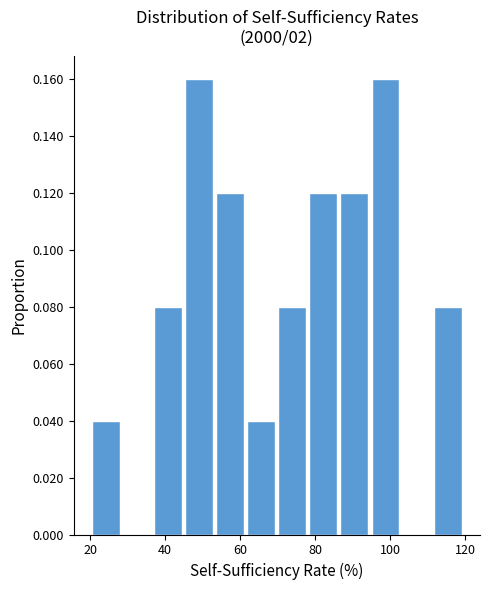

Reading left to right, transcribe this chart: for each bar, give the range it covers on the x-axis and its height. Neither the bar edges nor the heights are printed on the chart, so give them approximately, as read against the axes.

20 to 28: 0.04
28 to 38: 0
38 to 46: 0.08
46 to 54: 0.16
54 to 62: 0.12
62 to 70: 0.04
70 to 78: 0.08
78 to 86: 0.12
86 to 96: 0.12
96 to 104: 0.16
104 to 112: 0
112 to 120: 0.08